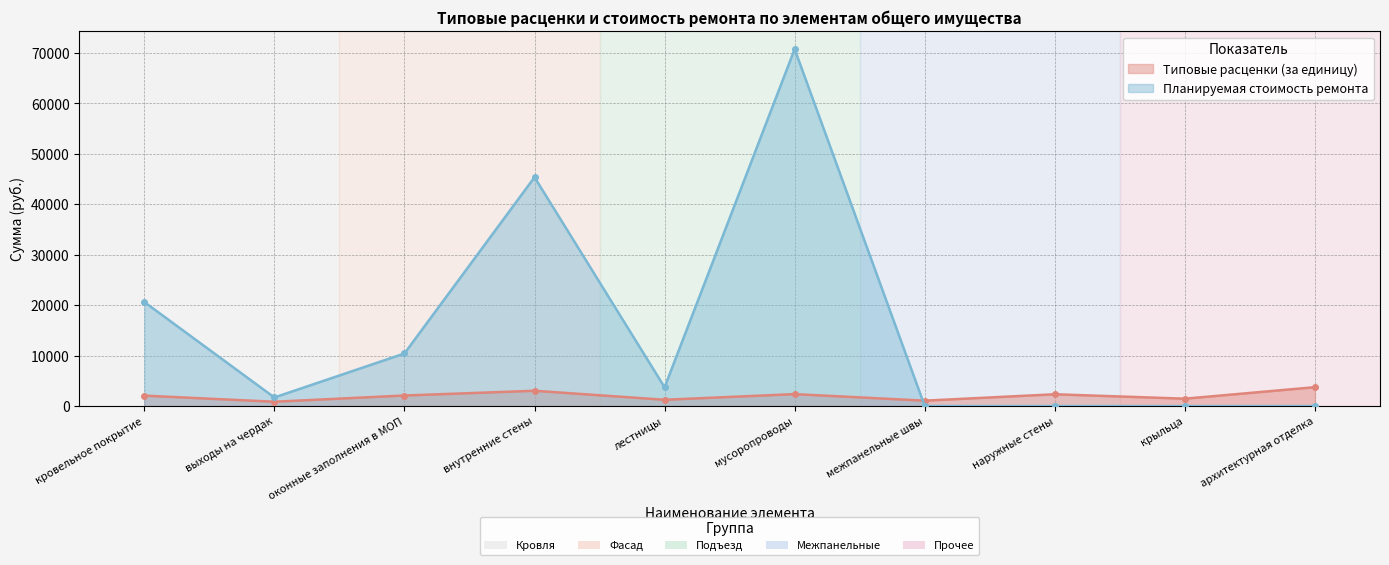

How many interior local valleys does the Типовые расценки (за единицу) series have?

4